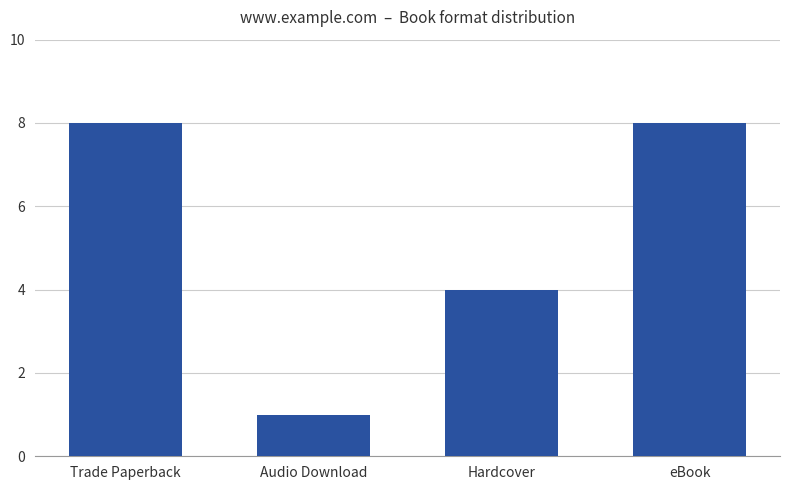

Which label corresponds to the smallest value in the chart?

Audio Download